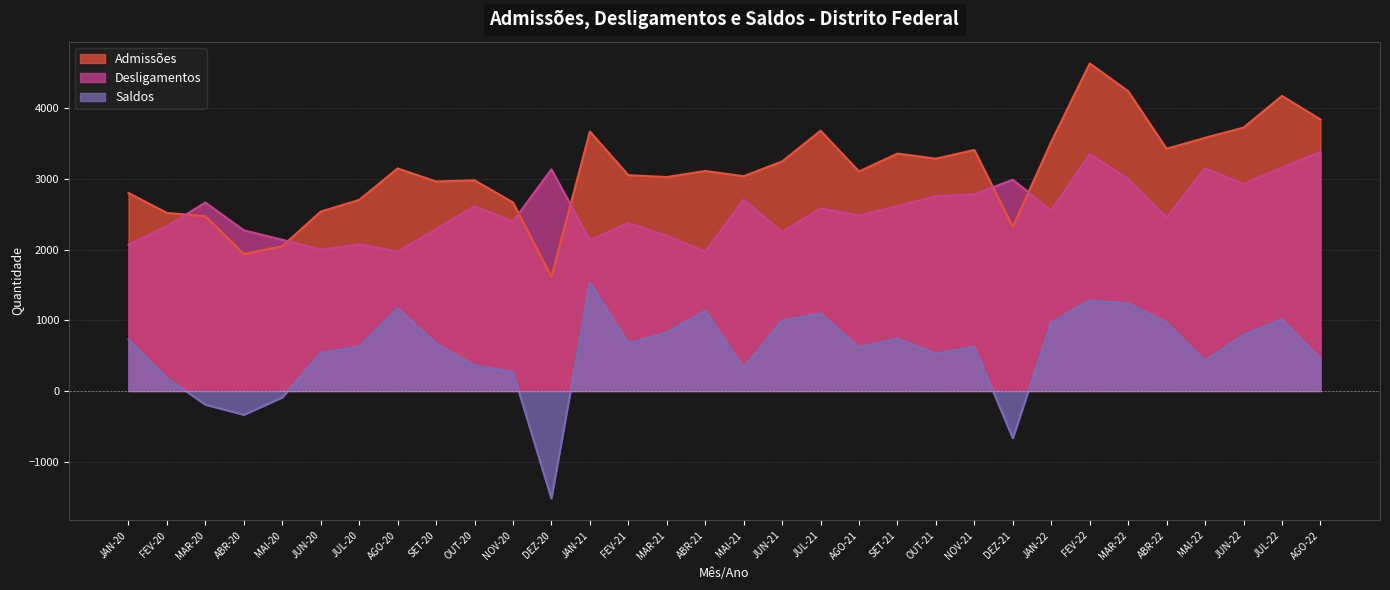

Rank the series by their maximum value, from highest to lowest.

Admissões, Desligamentos, Saldos